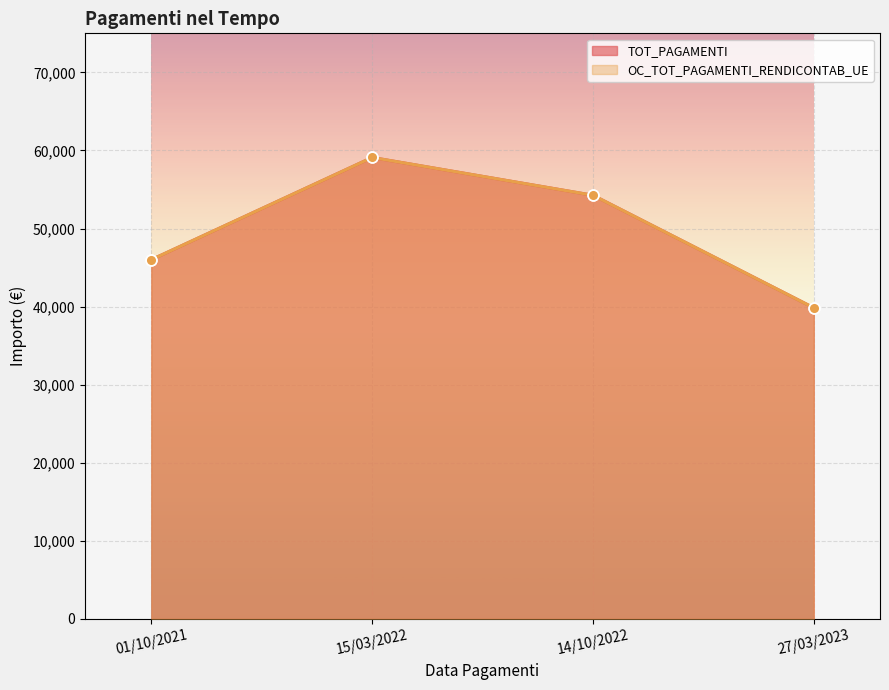

What is the total value across all series at 01/10/2021?

92011.6